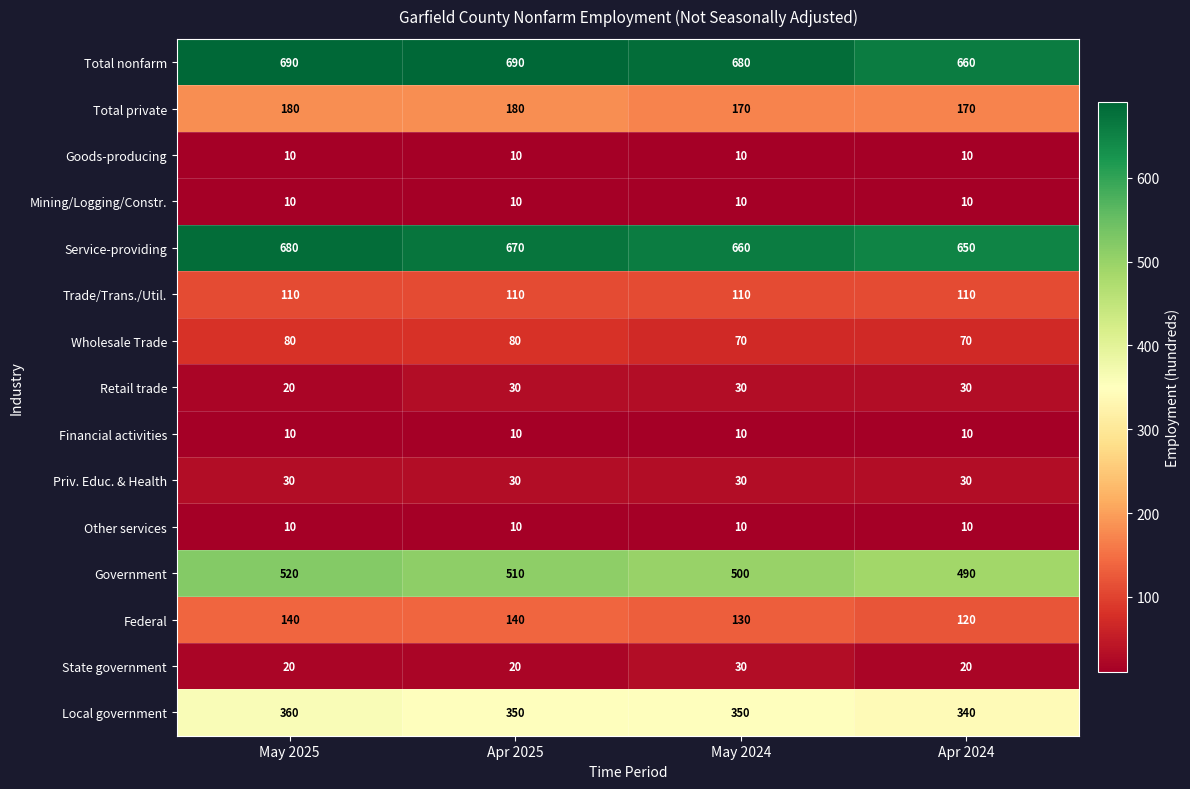

How many categories are shown in the chart?

4